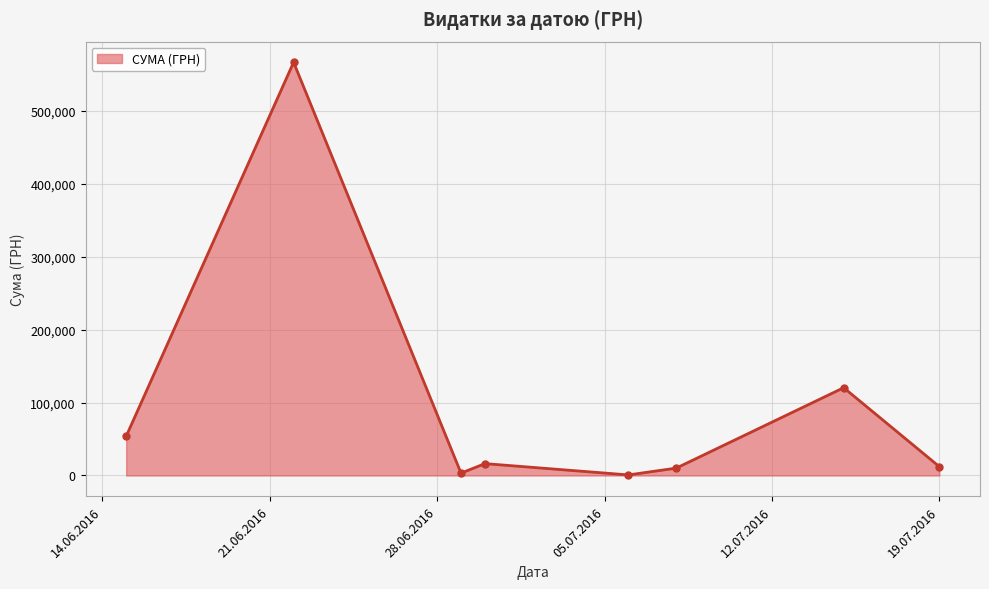

What is the maximum value shown in the chart?

566290.6